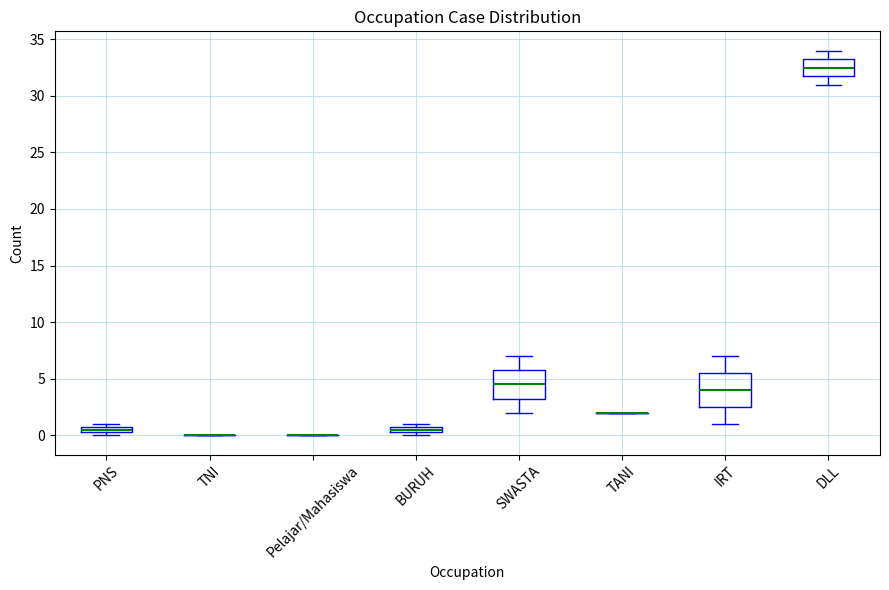

Which box is the tallest, from its lower edge to its upper edge?

IRT